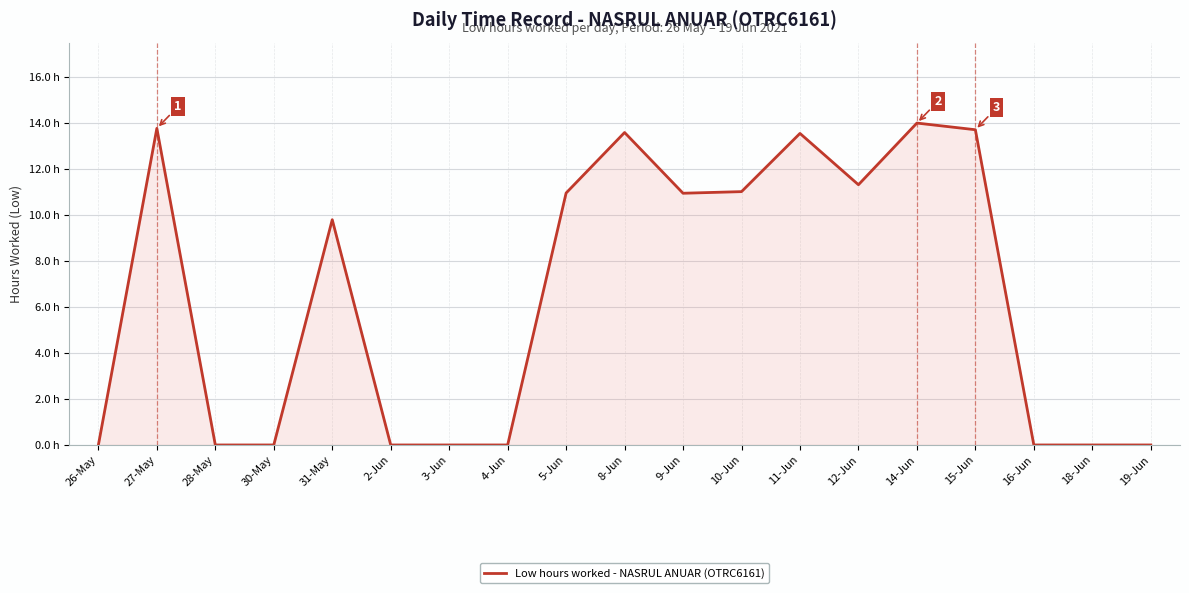

At which category does the chart reach its minimum across all series?

26-May